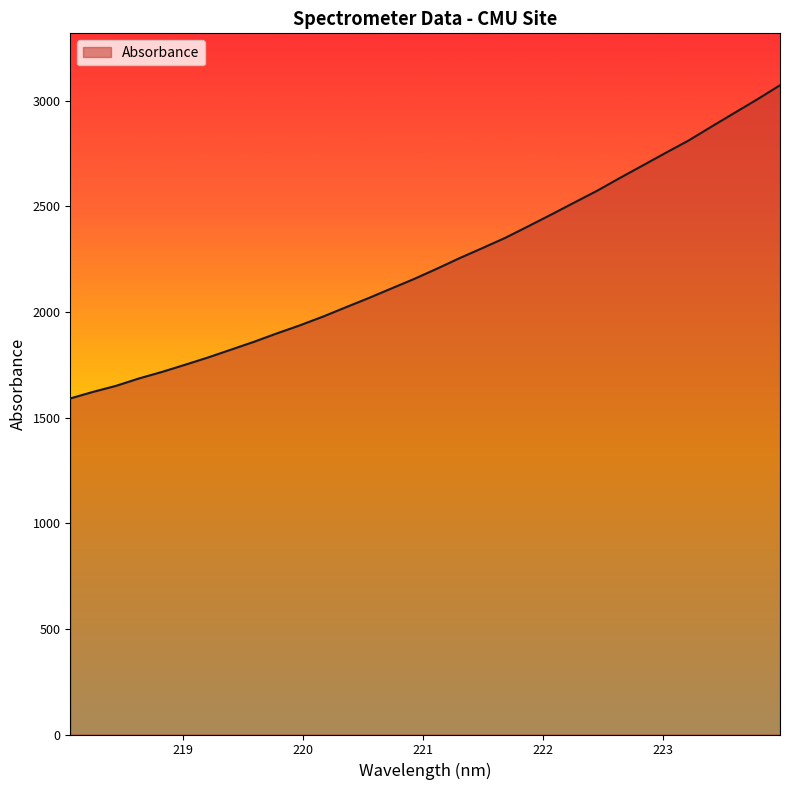

What is the maximum value shown in the chart?

3073.4